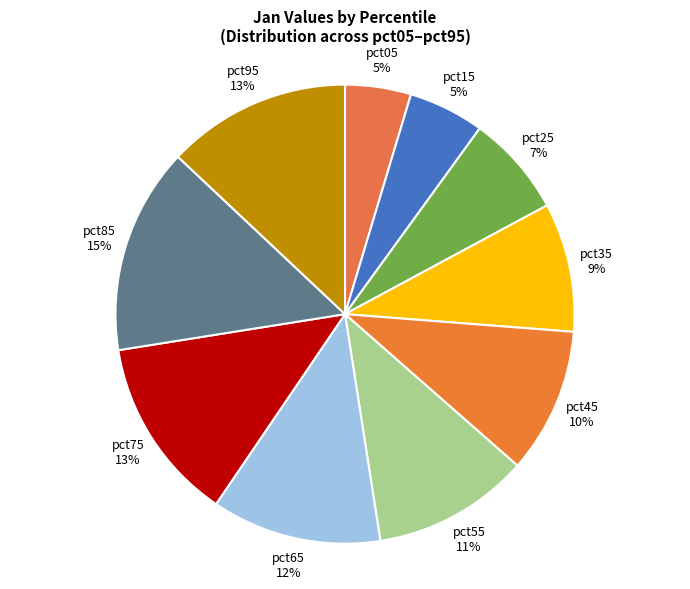

What is the largest slice in the pie chart?

pct85